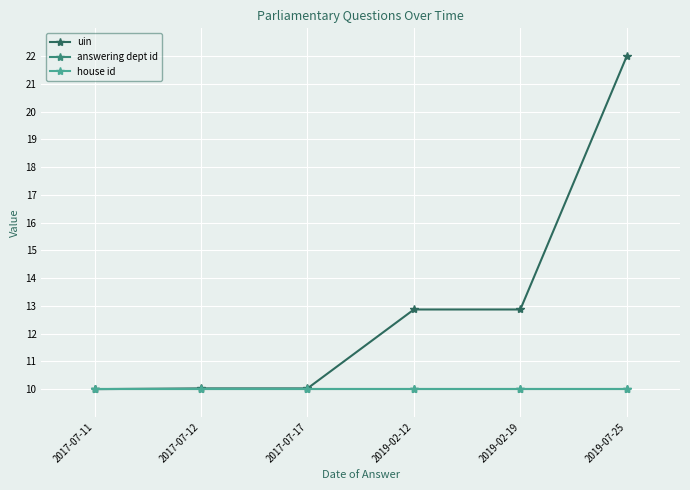

Does the chart have visible grid lines?

Yes